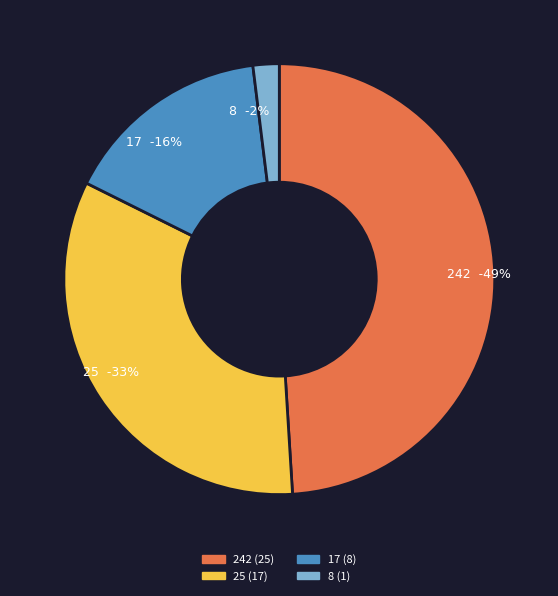

To the nearest percent, what is the difference between the largest and smallest slice percentages?

47%